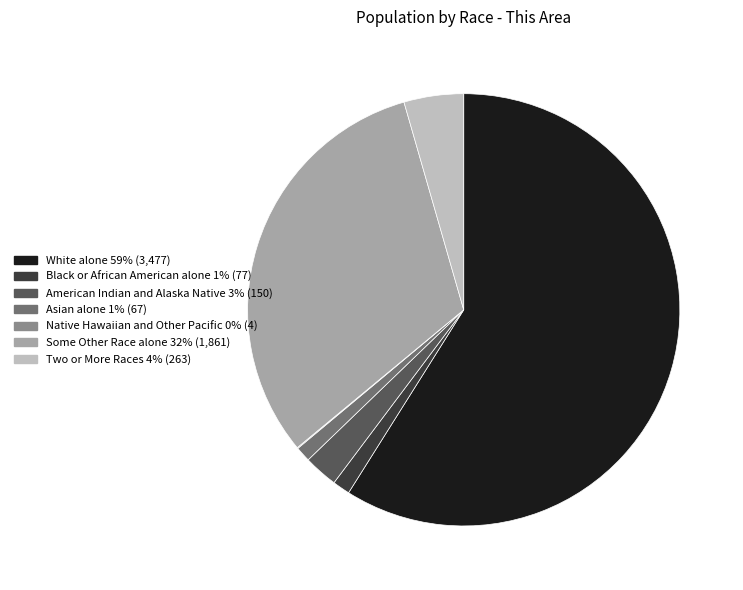

What is the majority slice?

White alone